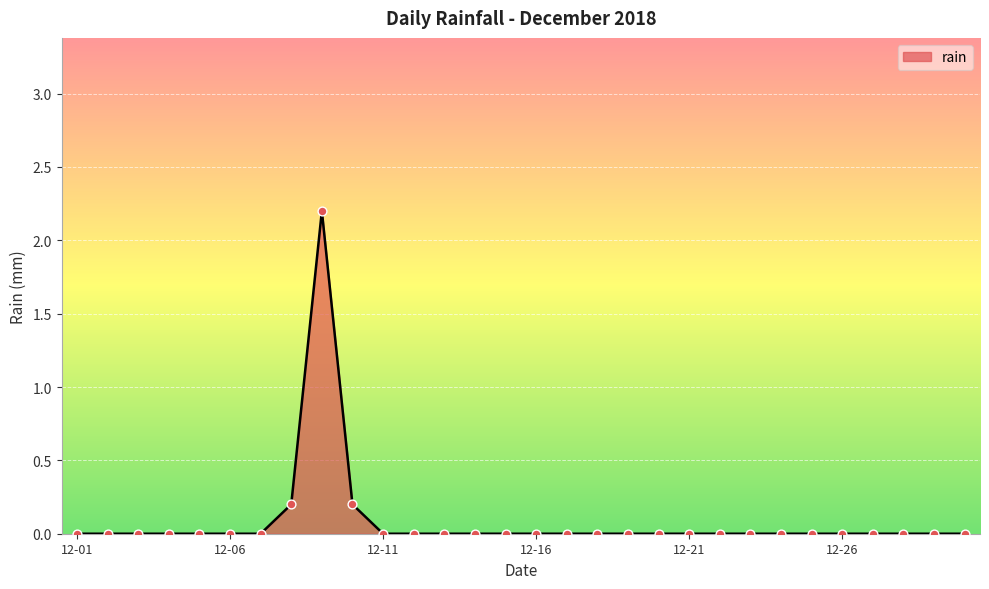

What is the difference between the maximum and minimum values?

2.2